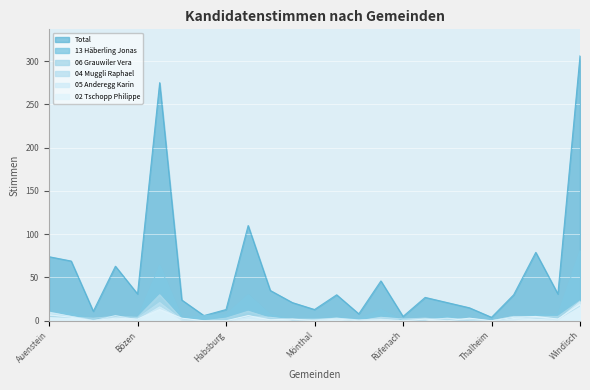

Is the value of 04 Muggli Raphael at Birrhard greater than the value of 05 Anderegg Karin at Schinznach-Bad?

No